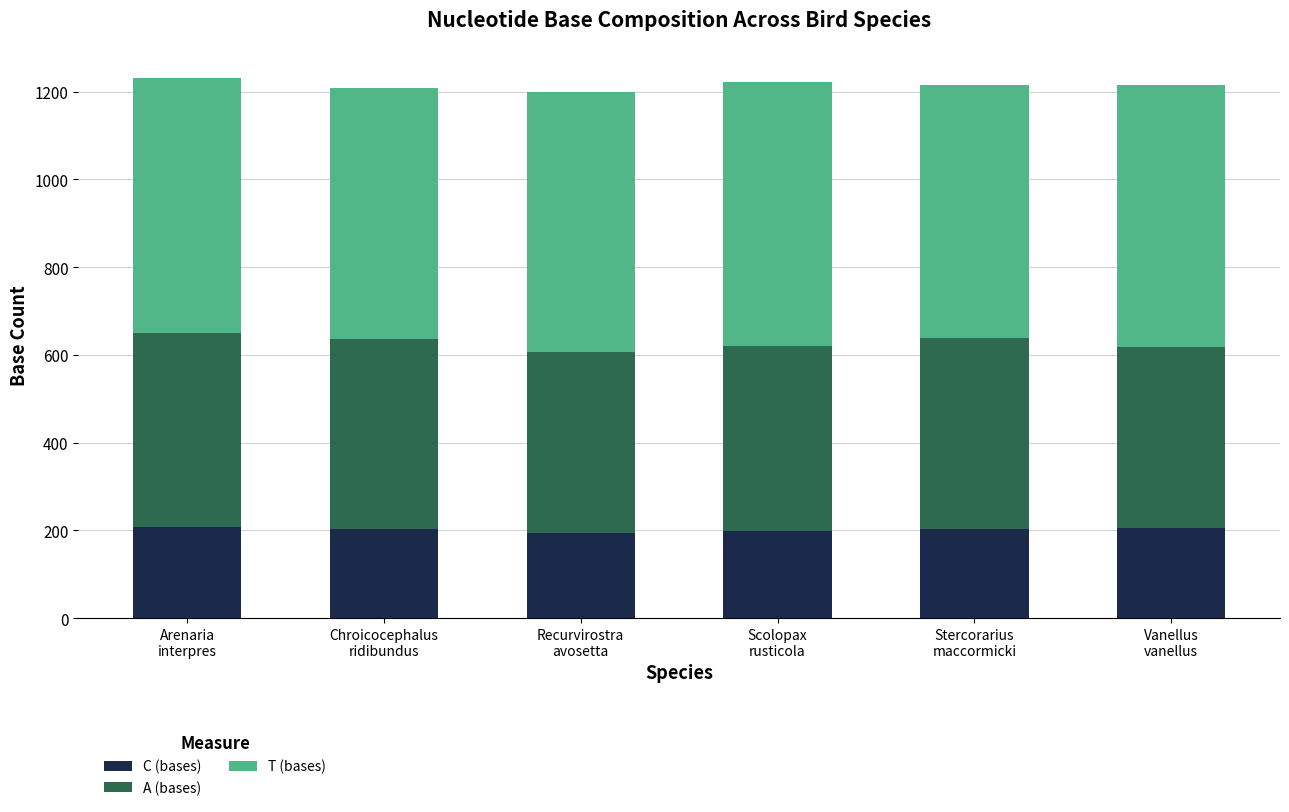

Is it true that C (bases) equals 199 at Scolopax
rusticola?

True